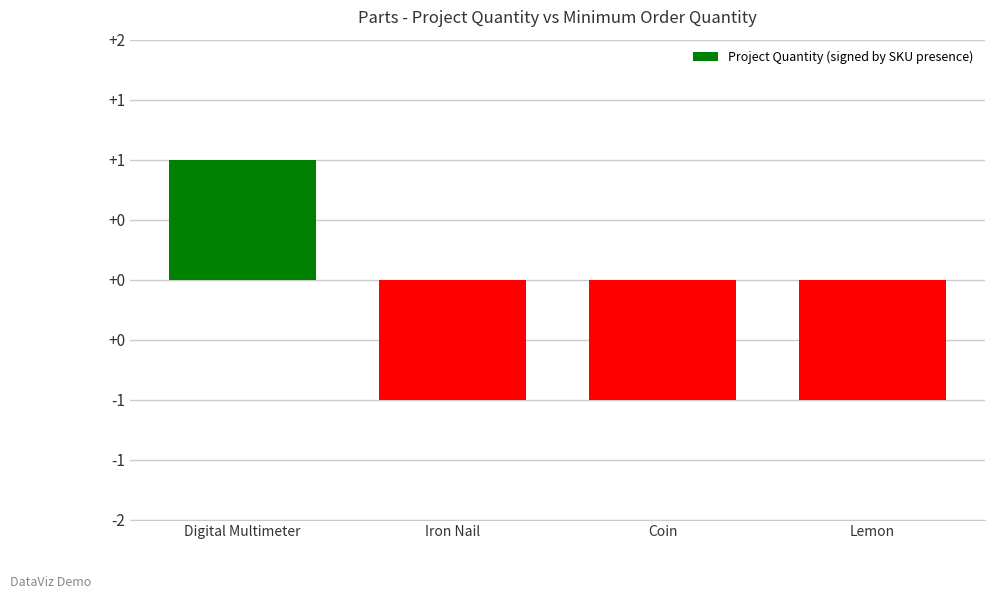

Rank the categories by value from highest to lowest.

Digital Multimeter, Iron Nail, Coin, Lemon